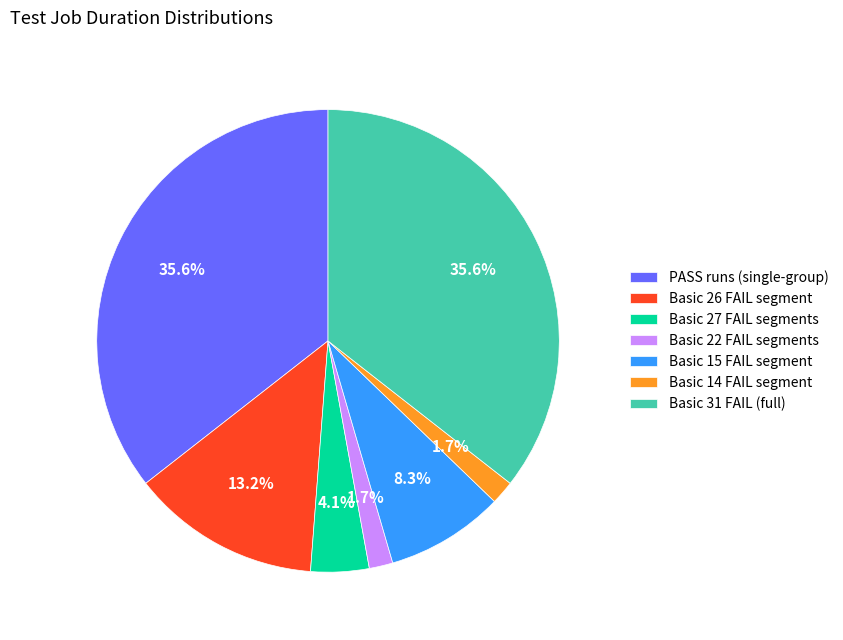

What percentage is NOT represented by Basic 26 FAIL segment?

86.8%